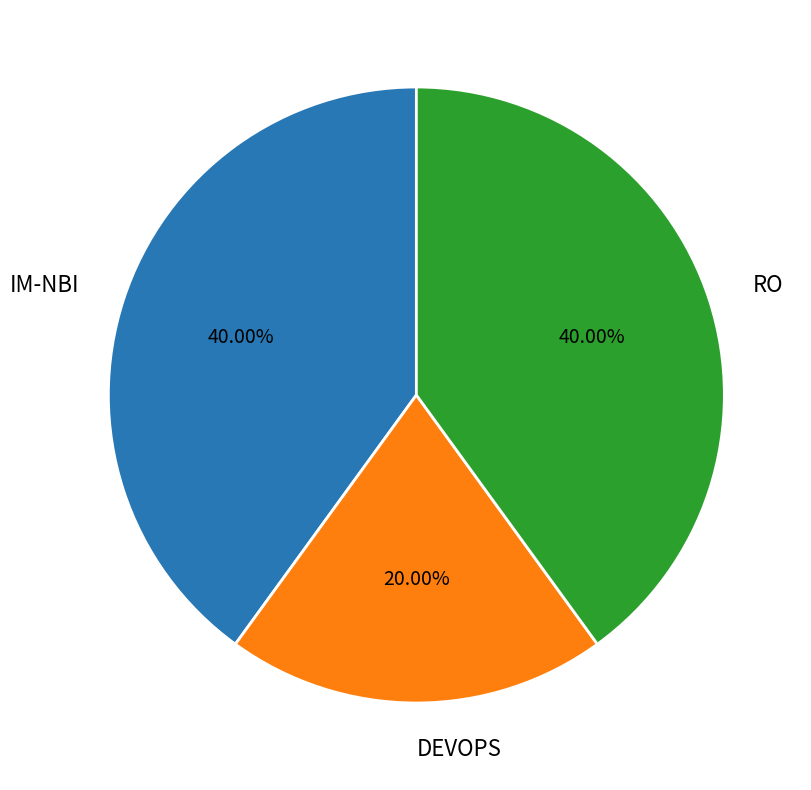

Which slice is the smallest?

DEVOPS